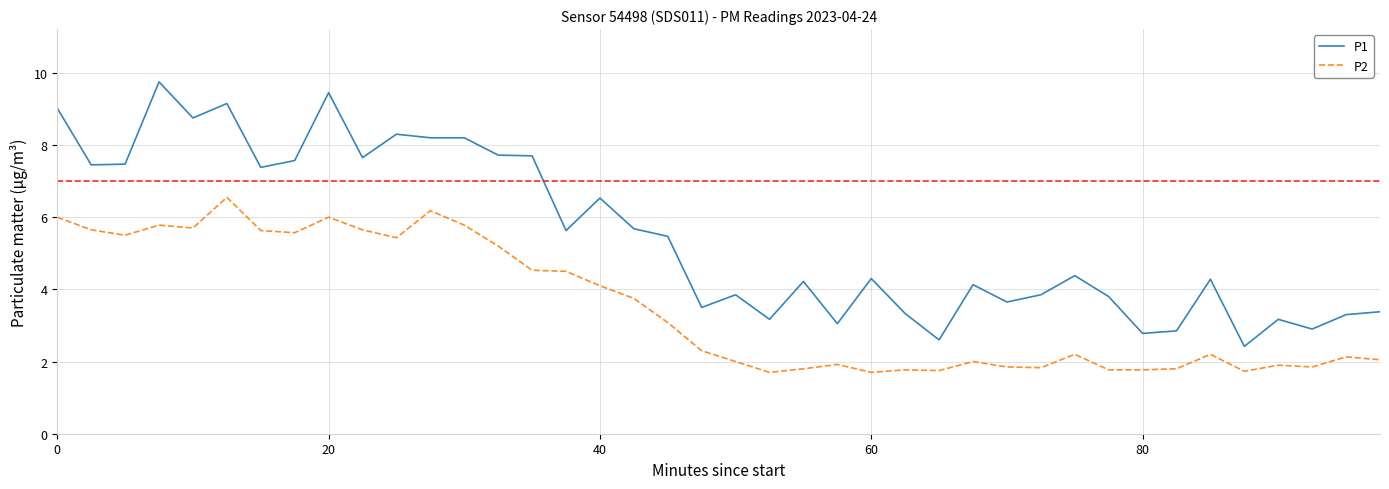

Which series has the largest total across all categories?

P1